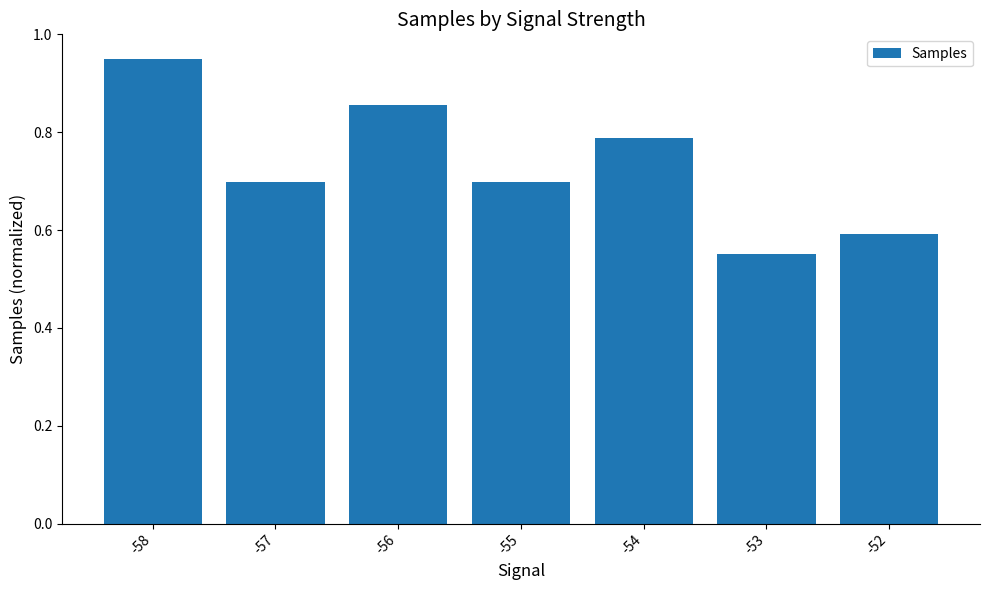

Which label corresponds to the largest value in the chart?

-58